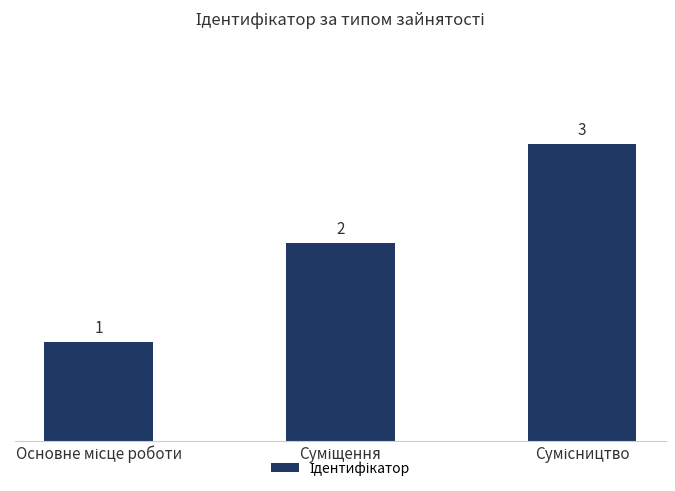

Count the values in the range 1 to 3.

3